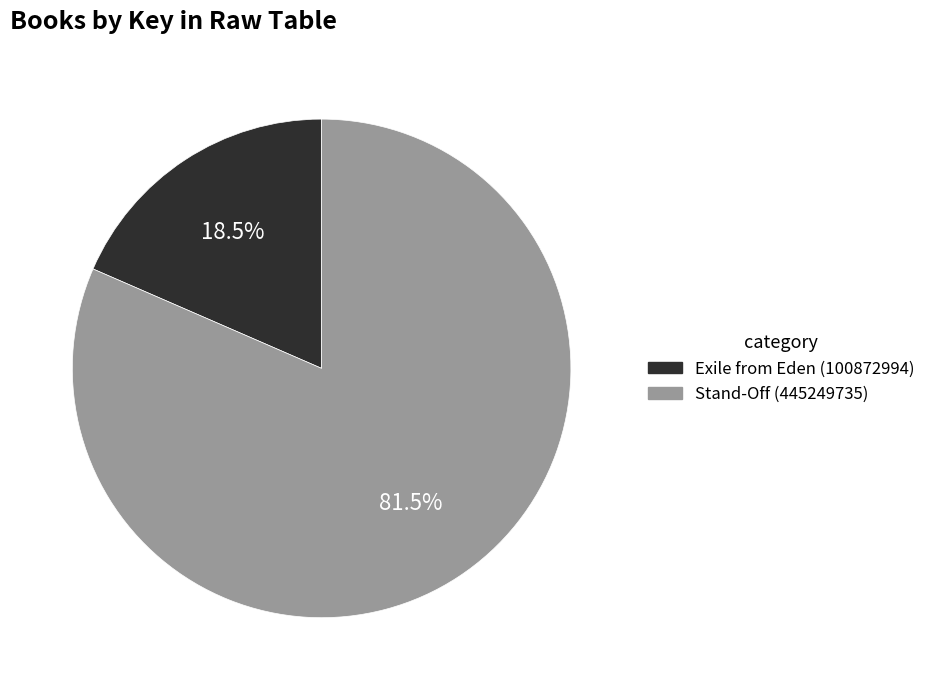

To the nearest percent, what is the difference between the largest and smallest slice percentages?

63%